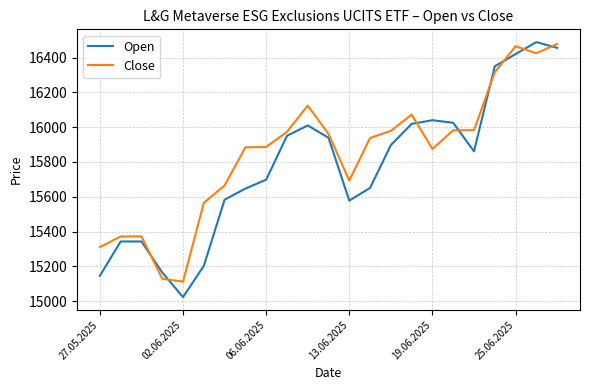

Which series has the largest range (max minus min)?

Open